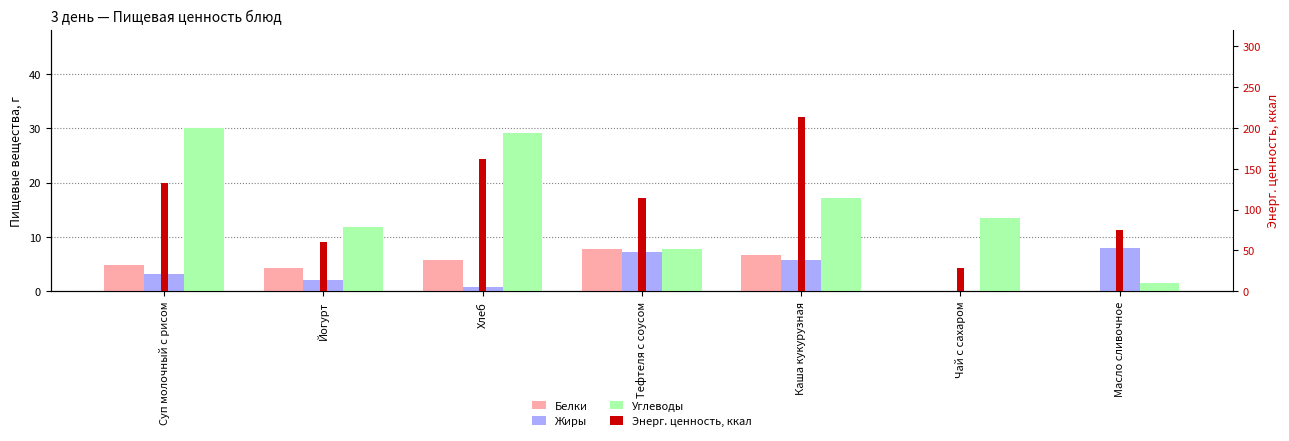

What is the label of the 7th bar from the right?

Суп молочный с рисом